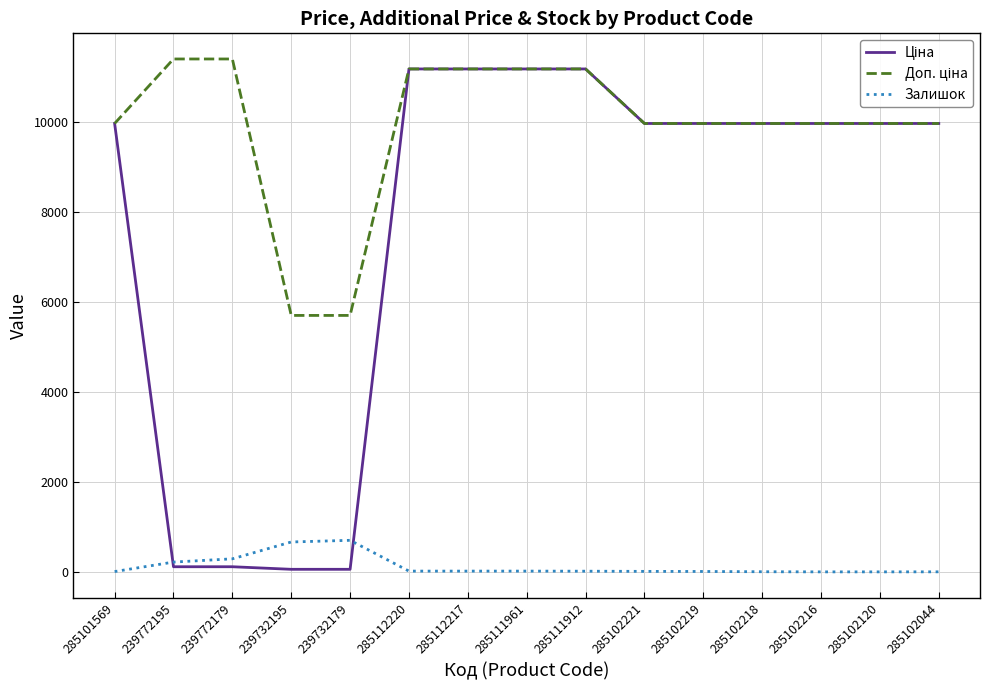

True or false: Залишок has a value of 17.0 at 285111961.

True